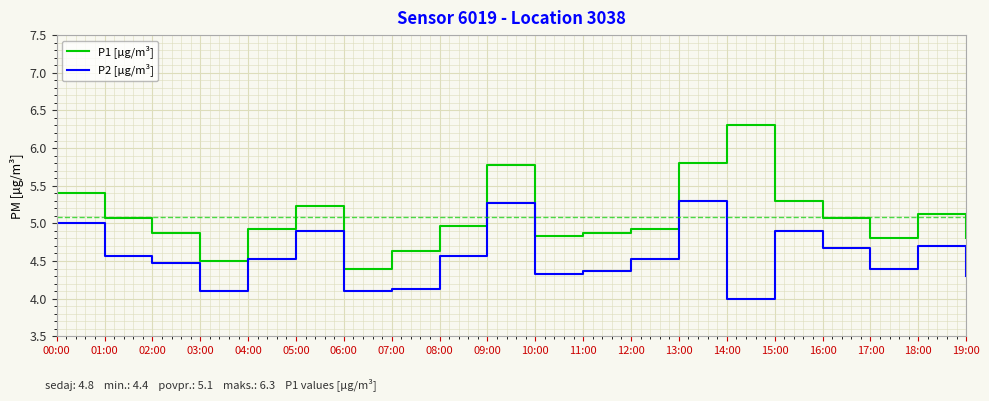

Which series has the largest range (max minus min)?

P1 [µg/m³]